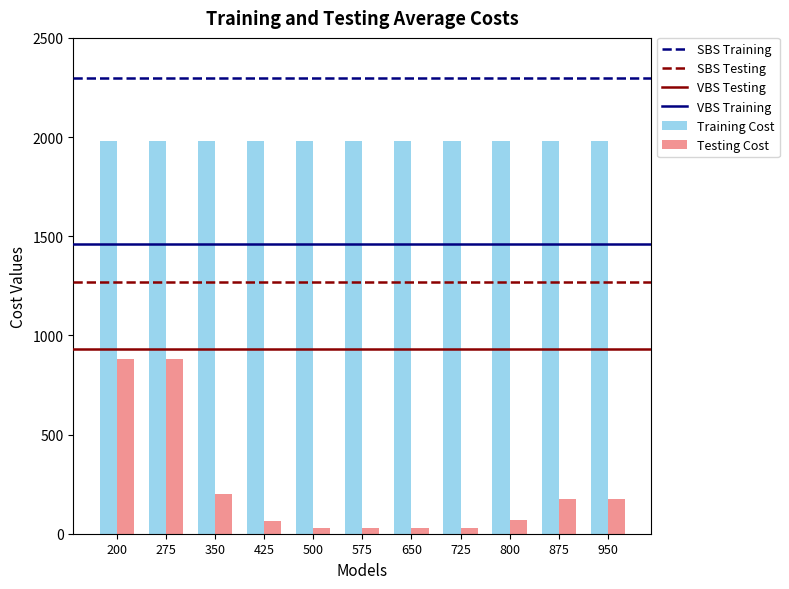

Which series has the largest total across all categories?

Training Cost